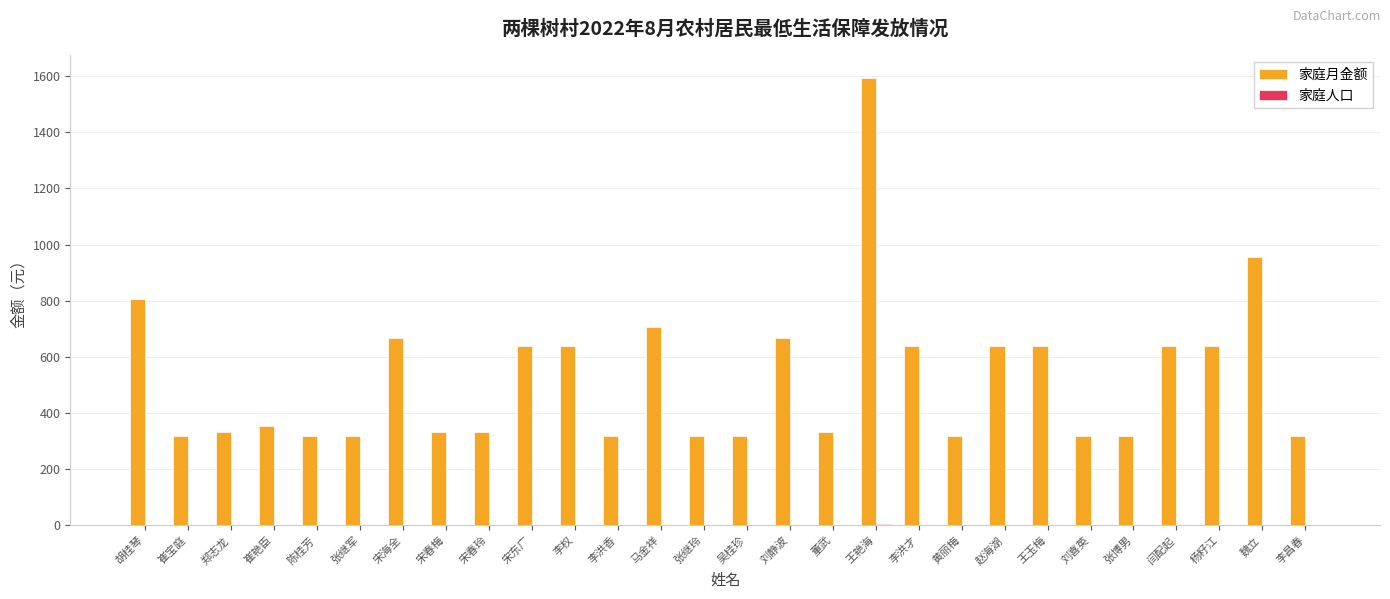

What is the greatest value displayed?

1595